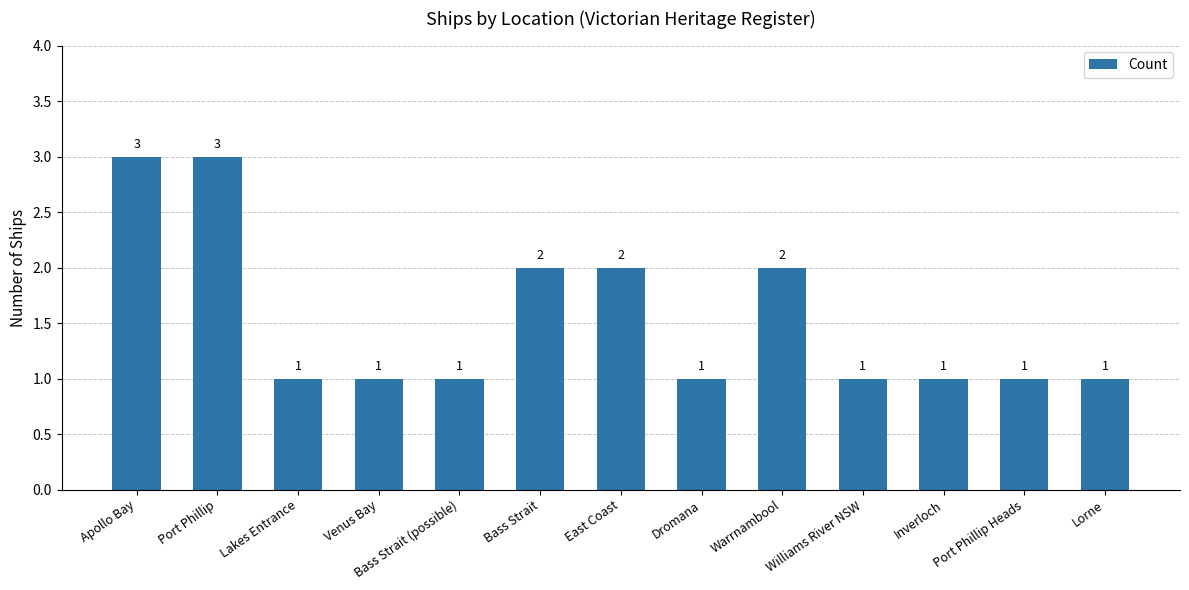

What is the label of the 6th bar from the left?

Bass Strait